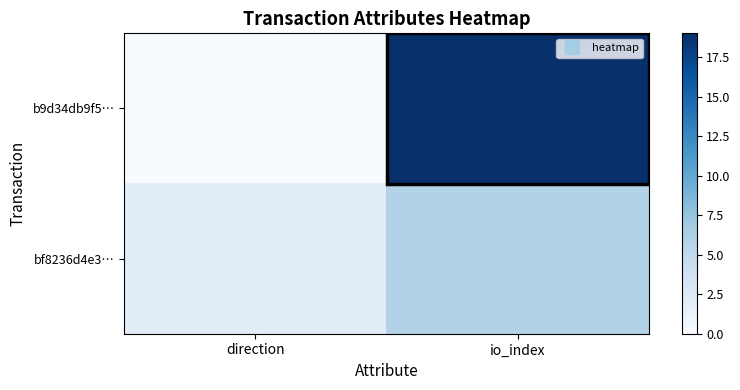

List the series in order of their peak value, highest first.

b9d34db9f5…, bf8236d4e3…